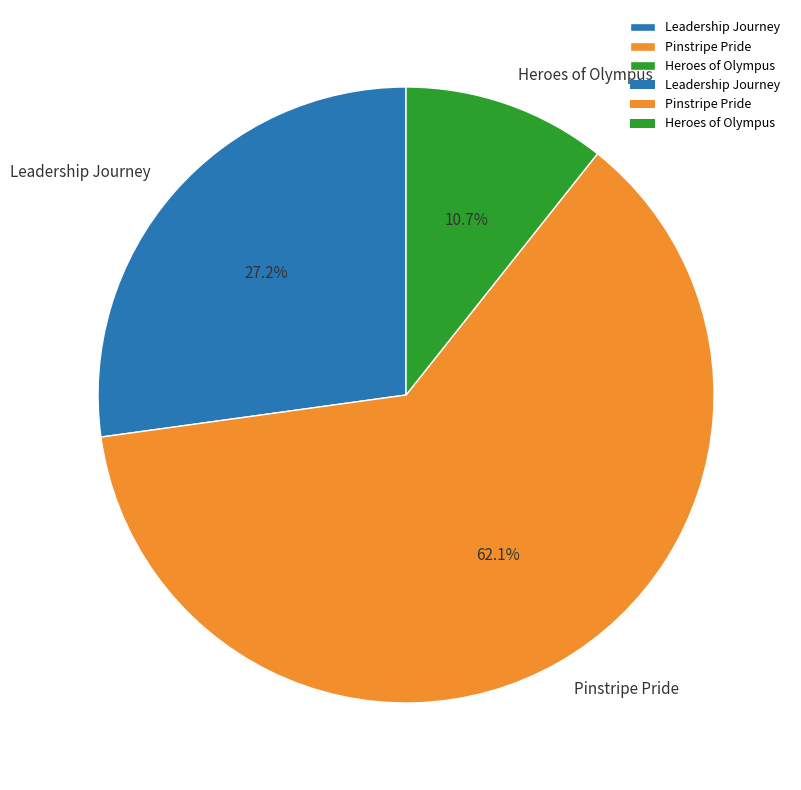

Is it true that Pinstripe Pride is 62% of the pie?

True